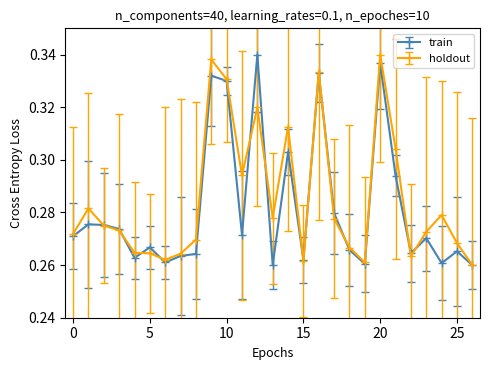

At how many categories does at least one series exceed 0?

27